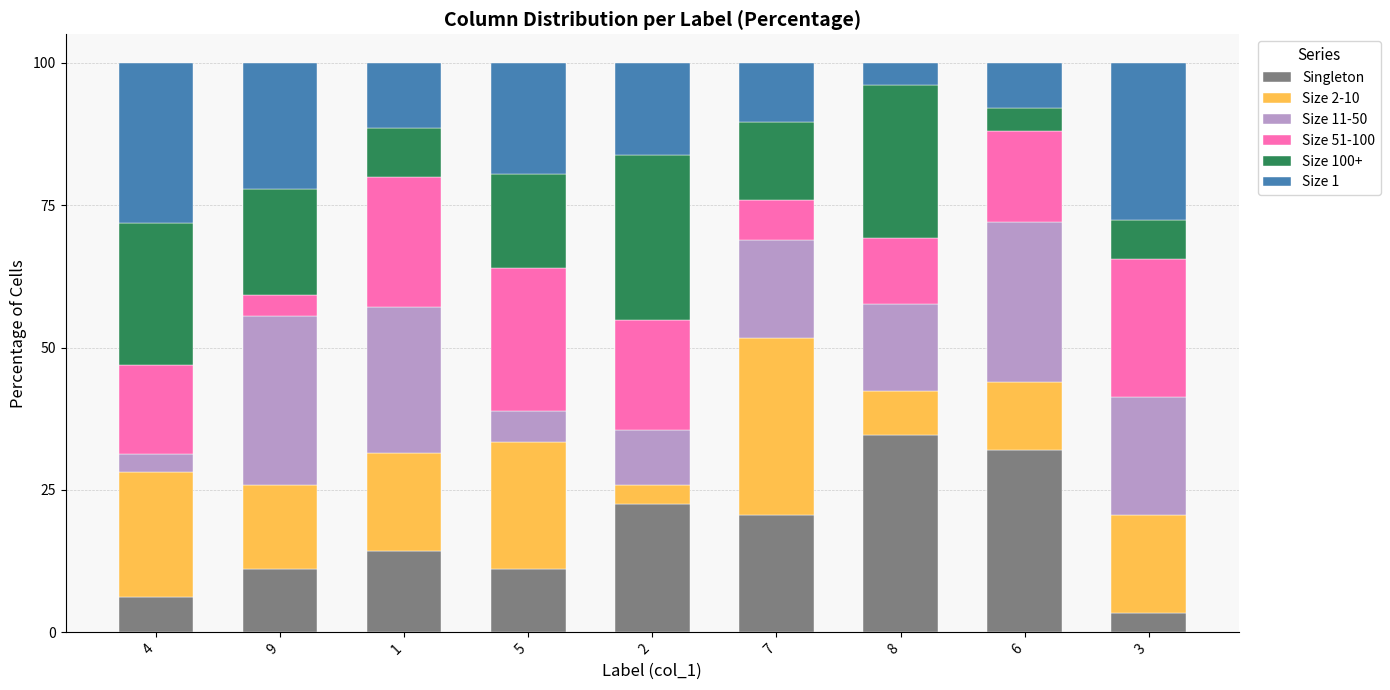

What is the lowest value of the Singleton series?

3.4